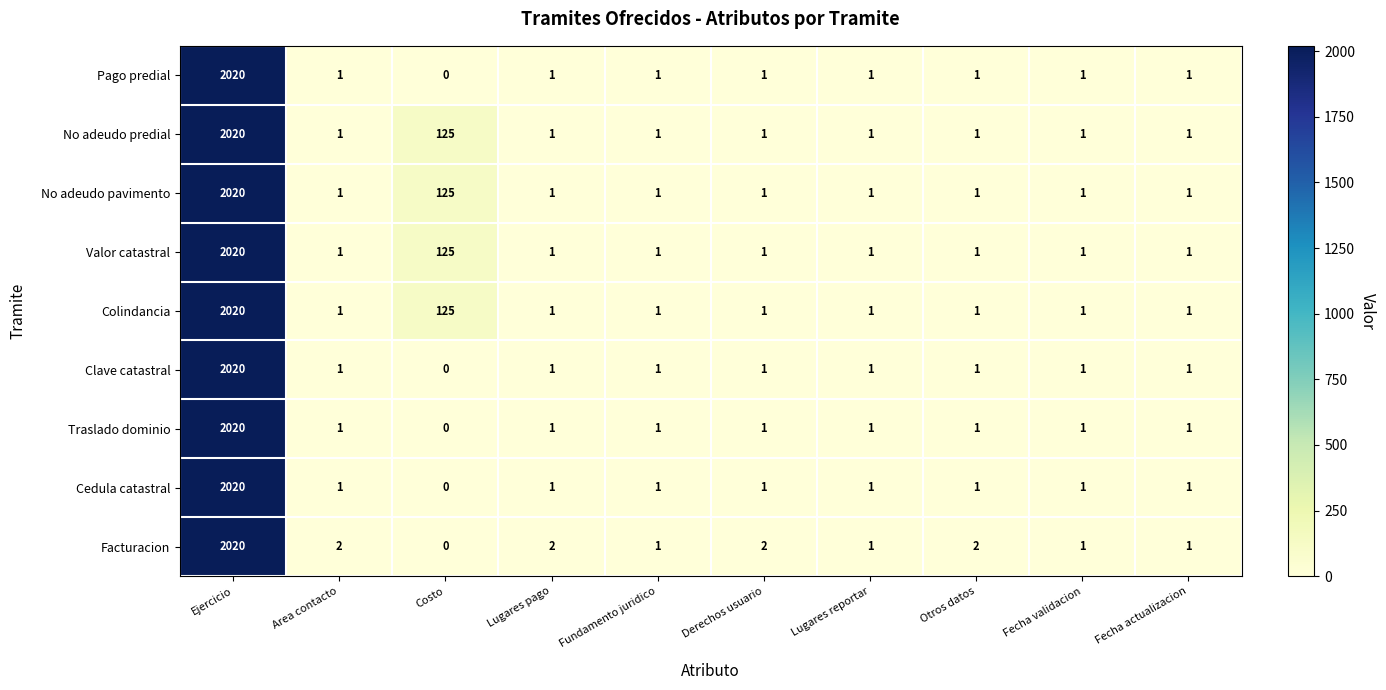

What is the total value across all series at Otros datos?

10